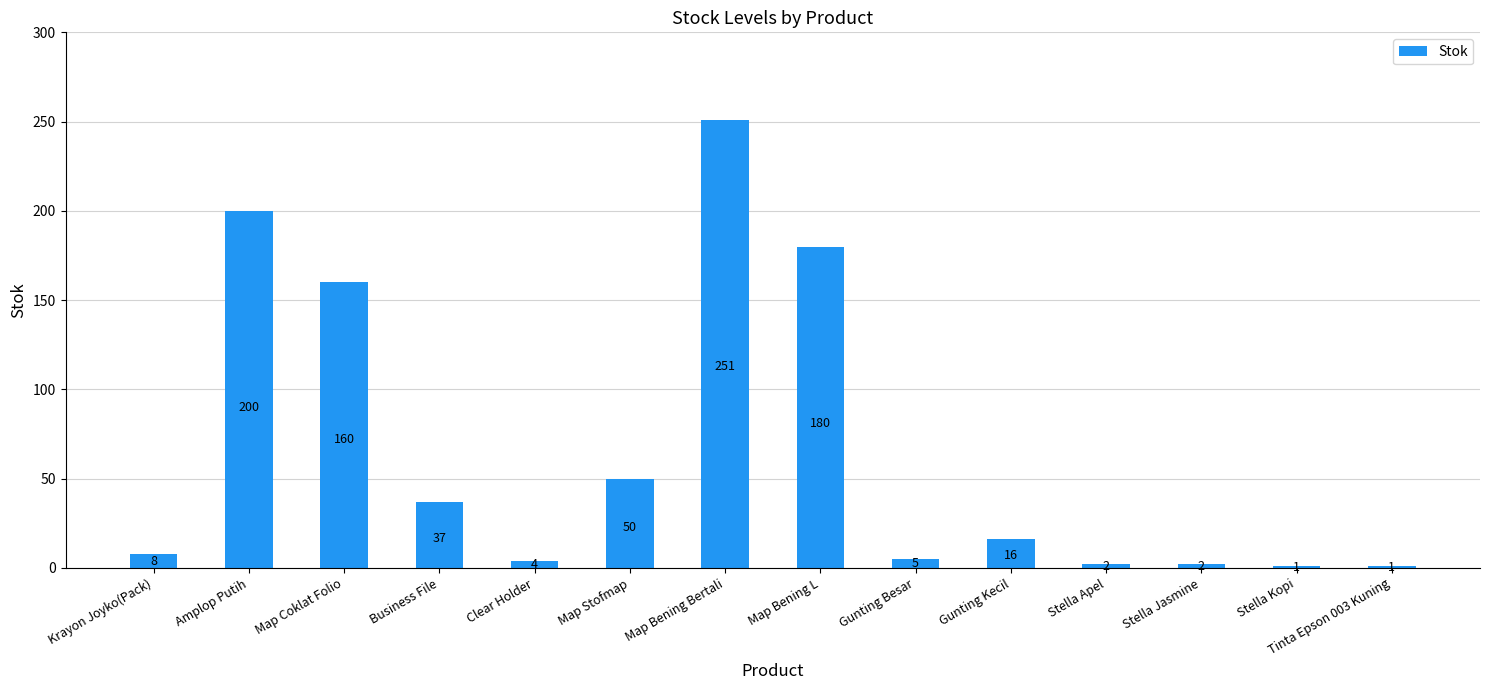

What is the greatest value displayed?

251